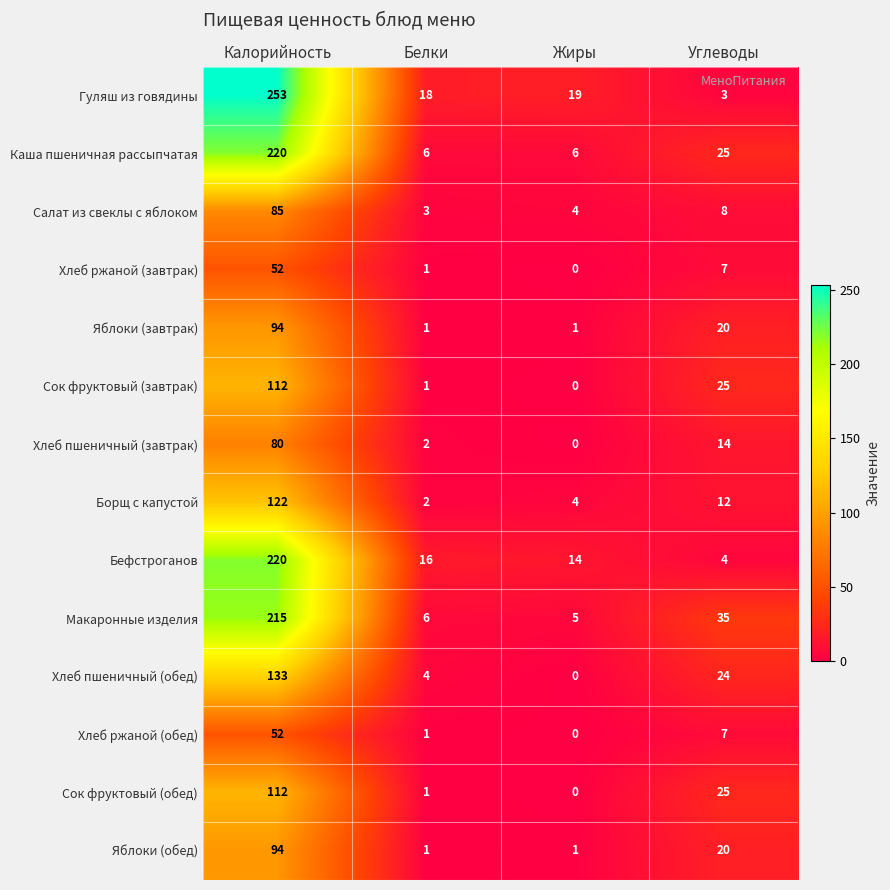

What is the minimum value for Каша пшеничная рассыпчатая?

6